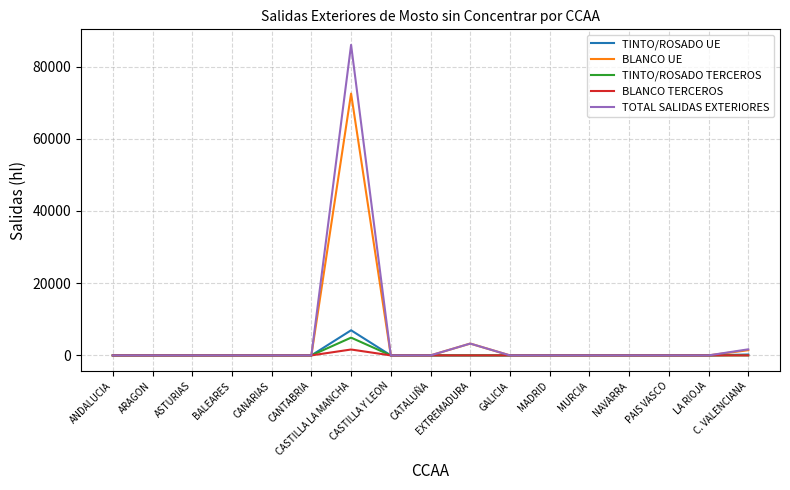

What is the maximum value shown in the chart?

86016